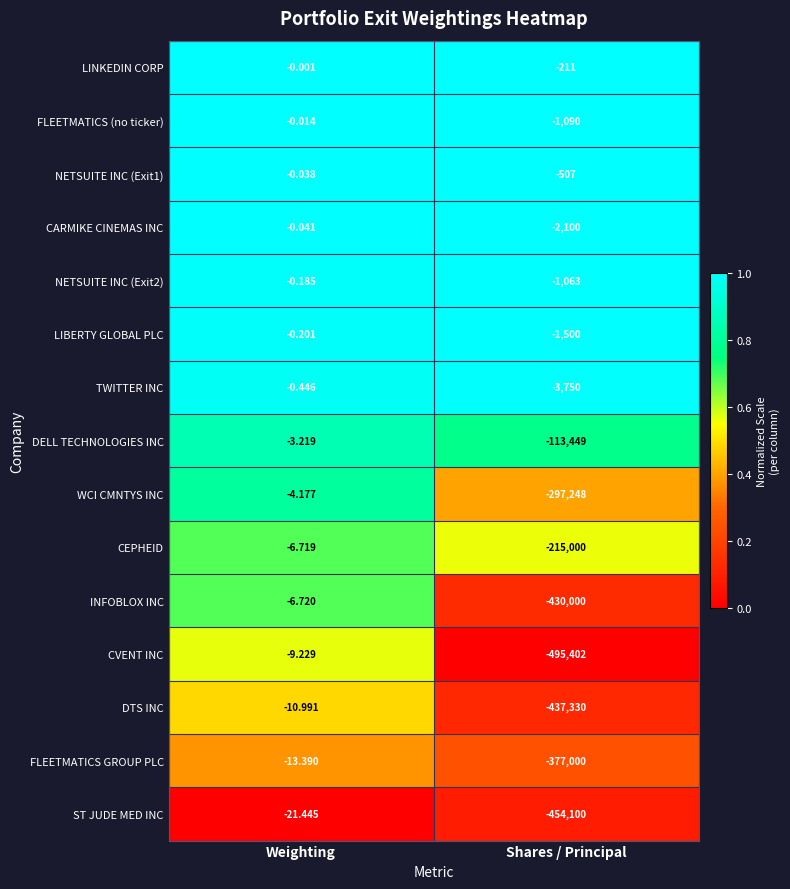

At which label is CEPHEID closest to -107503?

Weighting